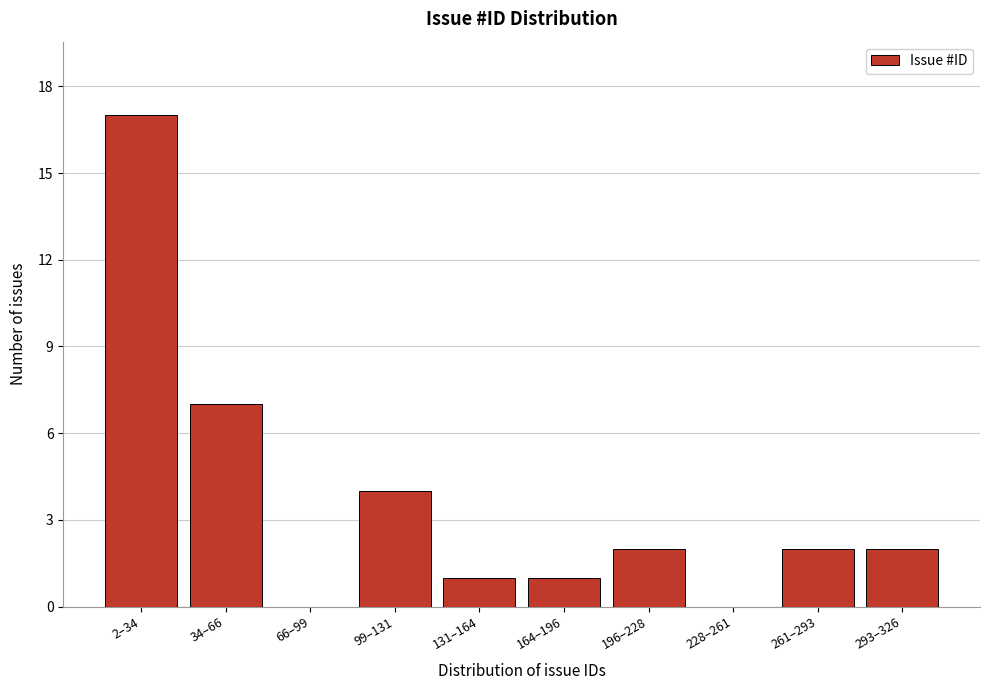

Reading left to right, transcribe all the data shown in this chart.

2–34=17	34–66=7	66–99=0	99–131=4	131–164=1	164–196=1	196–228=2	228–261=0	261–293=2	293–326=2